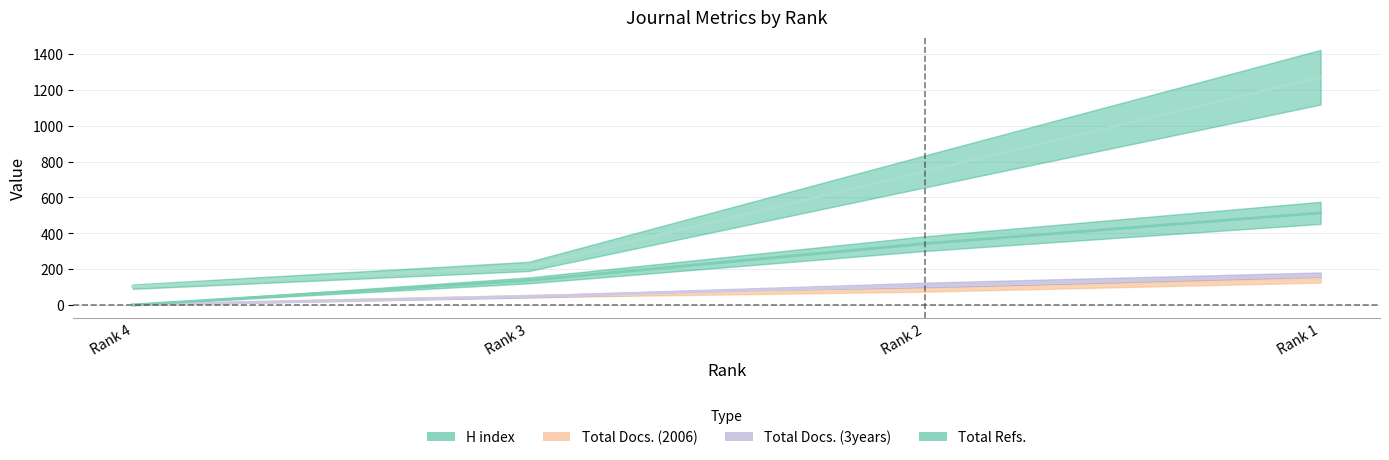

At how many categories does at least one series exceed 3?

4